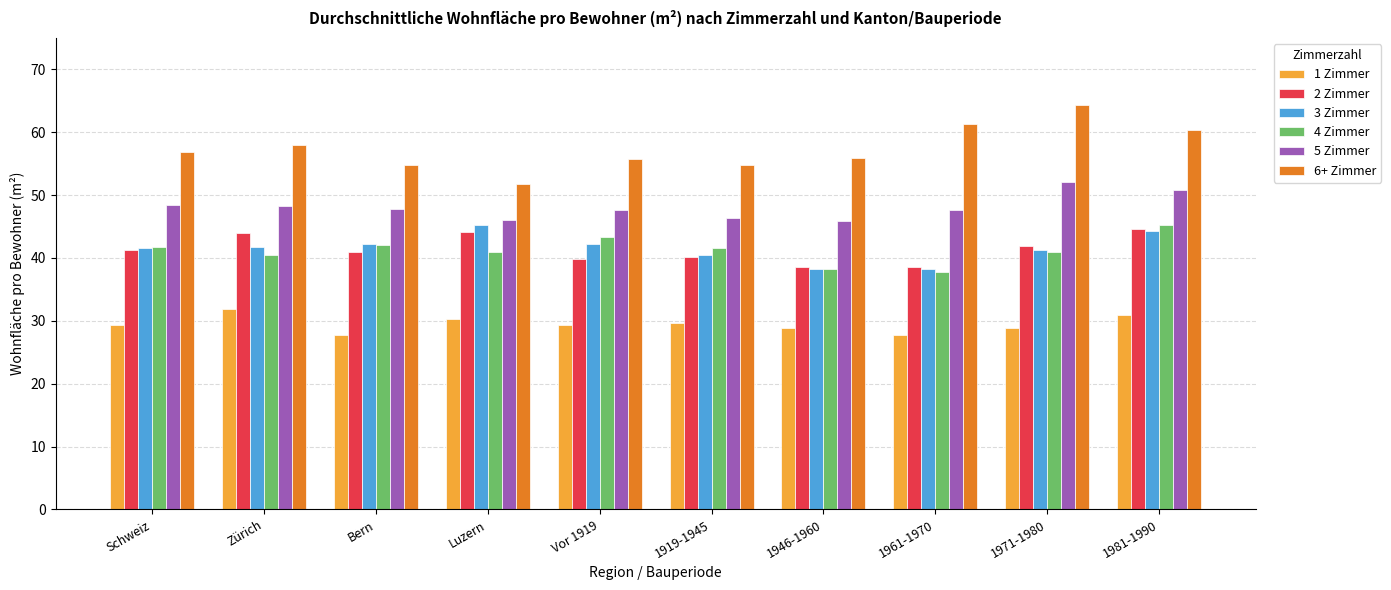

What is the value of the 4 Zimmer bar at the 10th from the left?

45.3